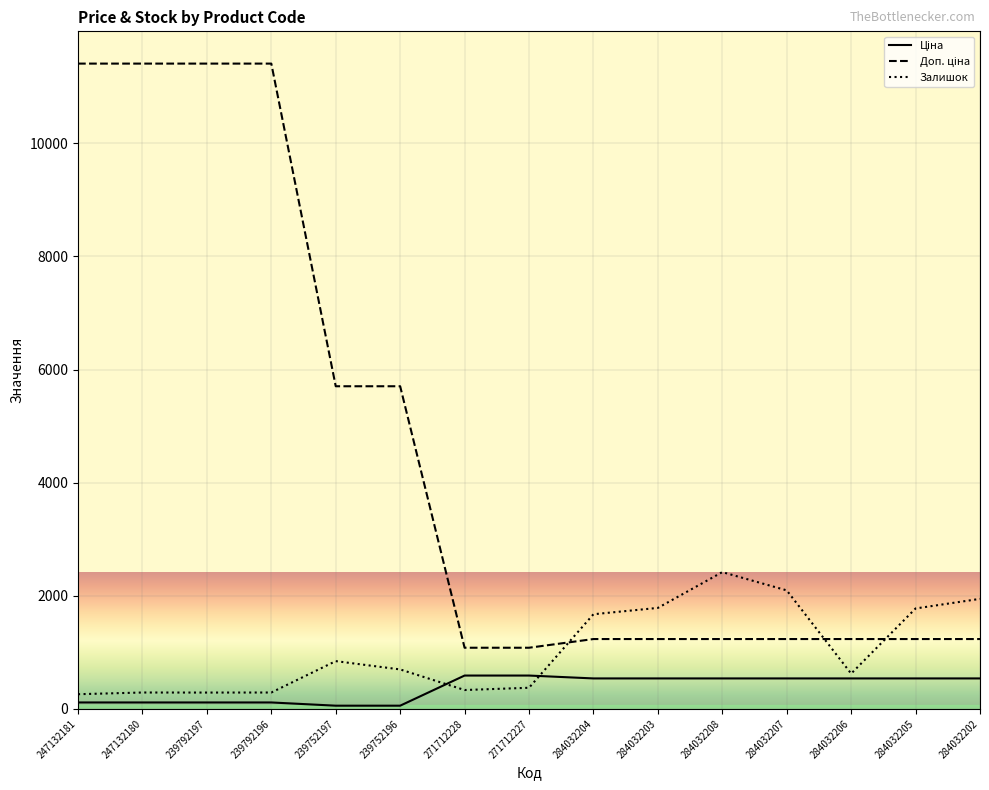

What is the greatest value displayed?

11410.0